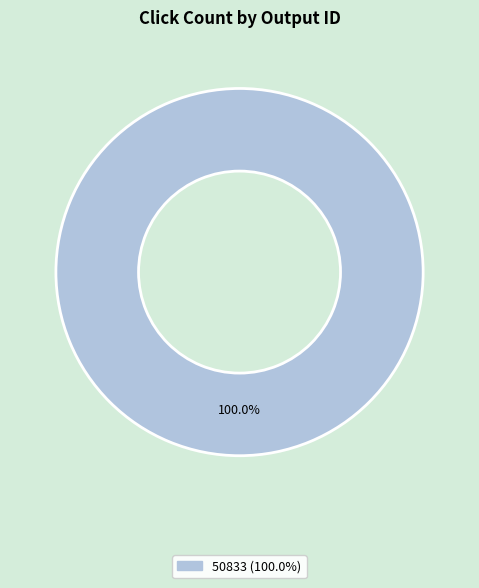

Is there any slice that represents more than half of the pie?

Yes